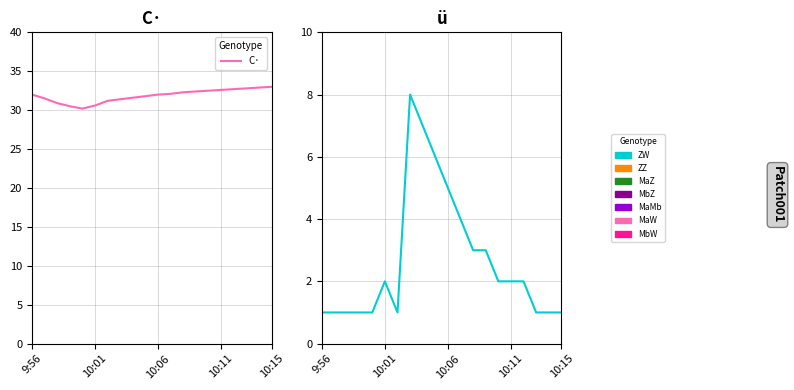

Does the chart have visible grid lines?

Yes